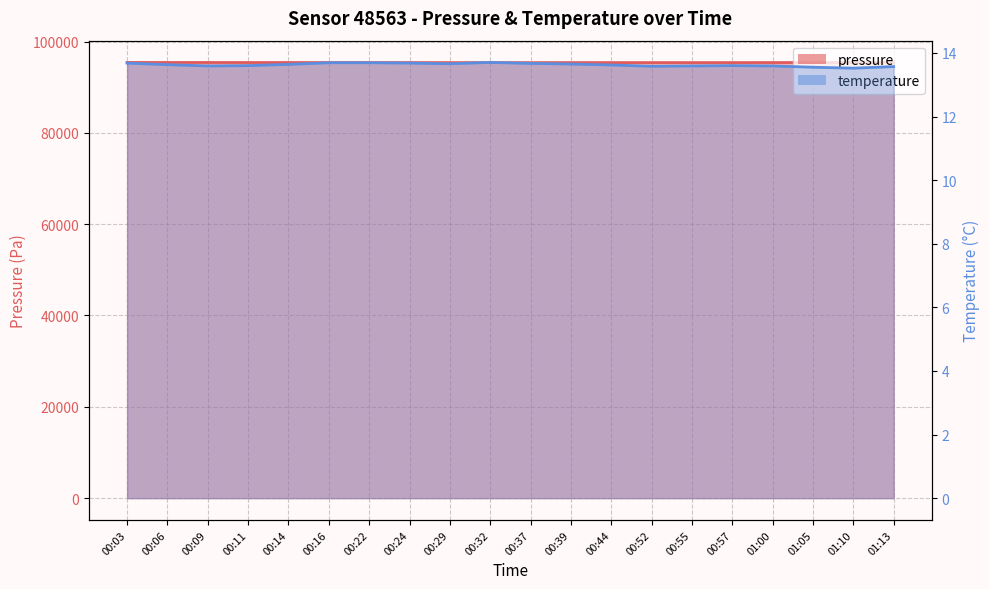

Which label corresponds to the largest value in the chart?

00:03